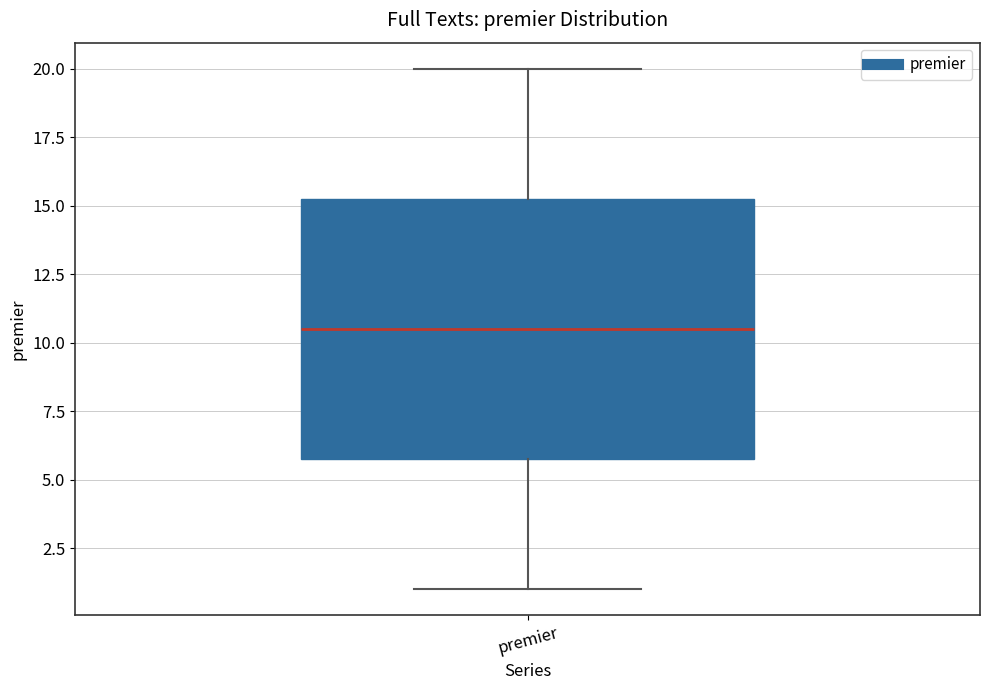

Where does the median line of the box for premier sit on the y-axis? The values are not printed on the chart, so give them approximately, as read against the axis.

10.5